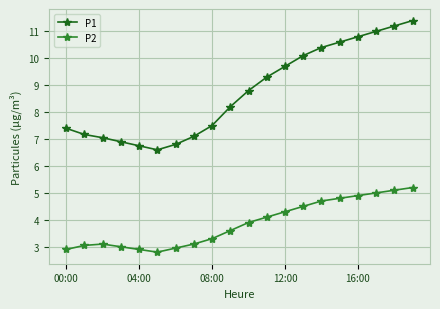

What is the value of the P1 point at the 4th from the left?

6.9